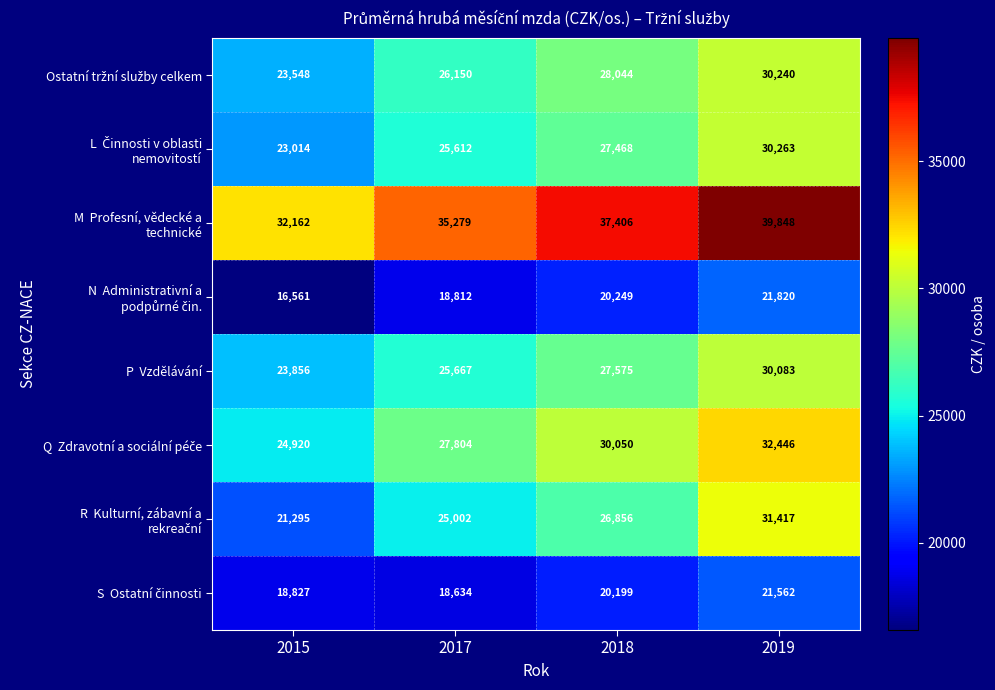

Which category has the lowest value across all series?

2015